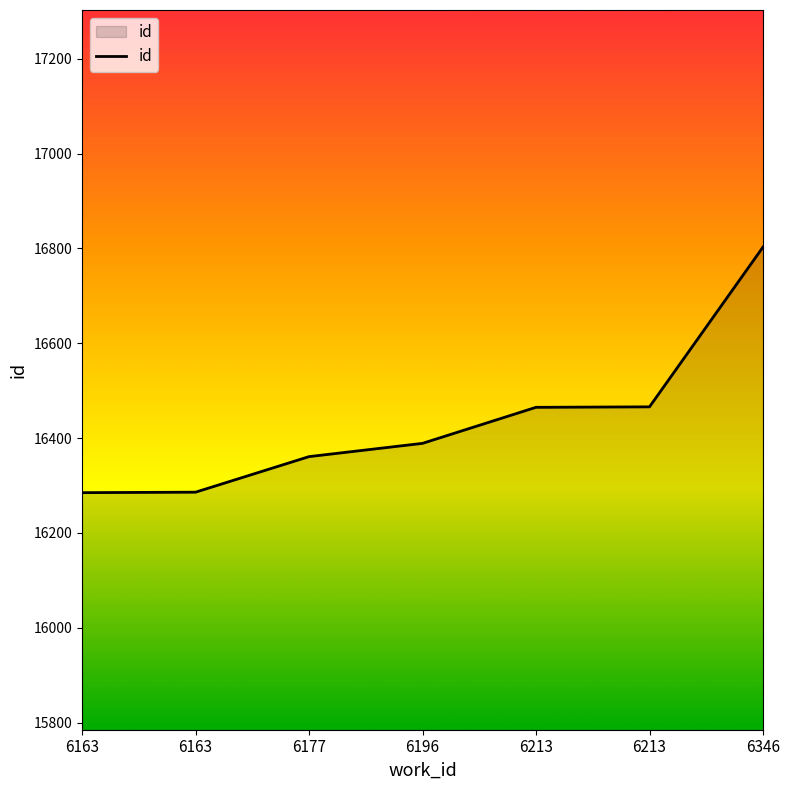

Count the number of categories in the chart.

7